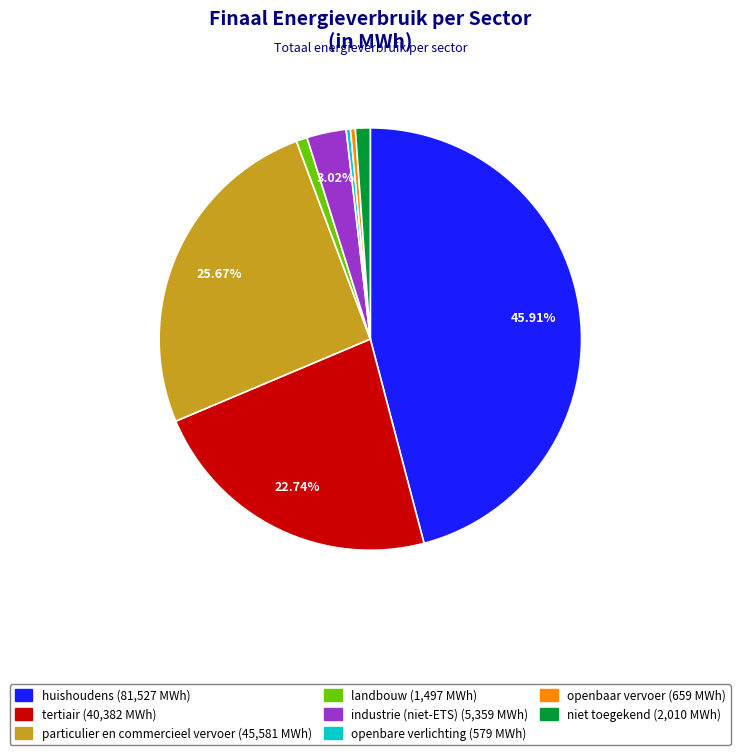

What is the ratio of the value at tertiair to the value at industrie (niet-ETS)?

7.5